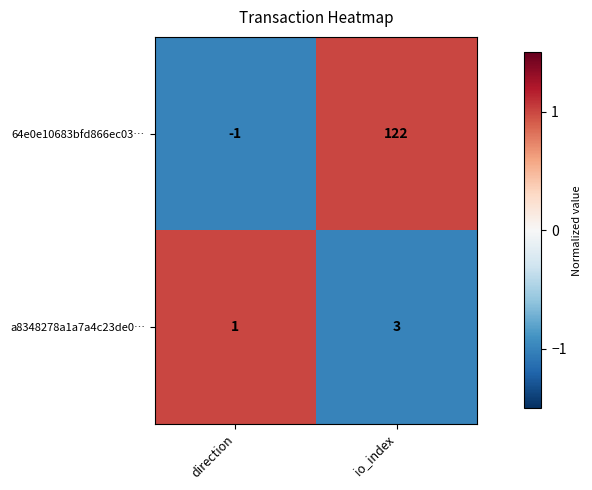

True or false: a8348278a1a7a4c23de0… has a value of 1 at direction.

True